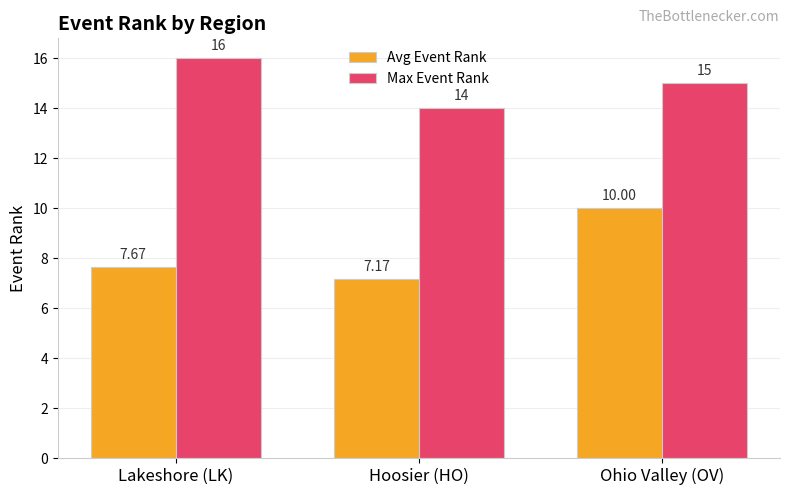

Reading left to right, what are all the values shown in this chart?

Avg Event Rank: Lakeshore (LK)=7.7	Hoosier (HO)=7.2	Ohio Valley (OV)=10.0
Max Event Rank: Lakeshore (LK)=16.0	Hoosier (HO)=14.0	Ohio Valley (OV)=15.0